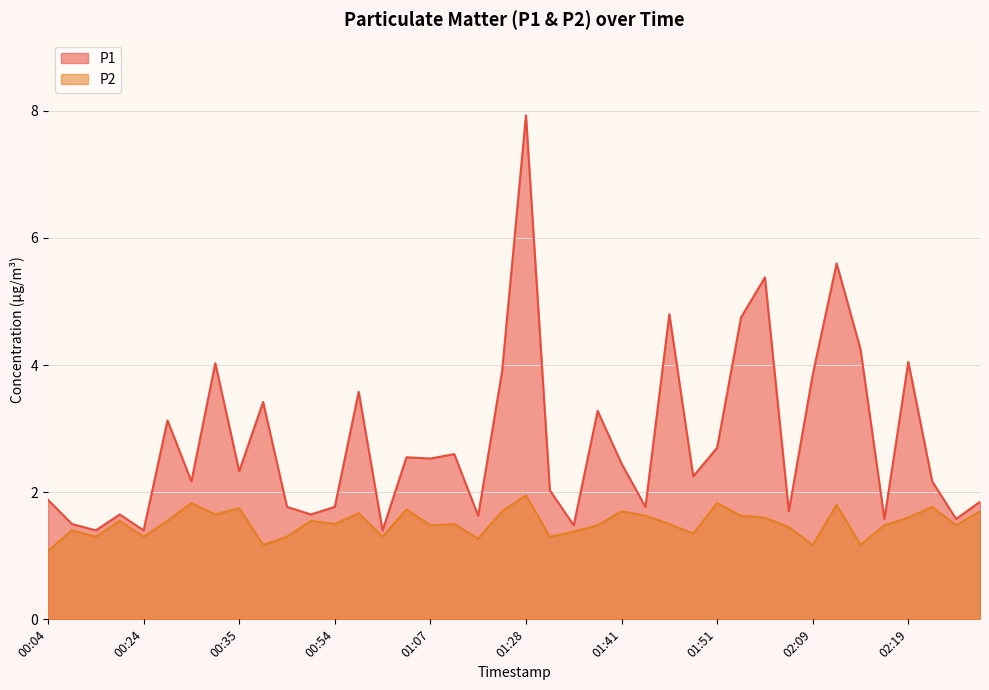

How many data points in P1 are less than 2?

16